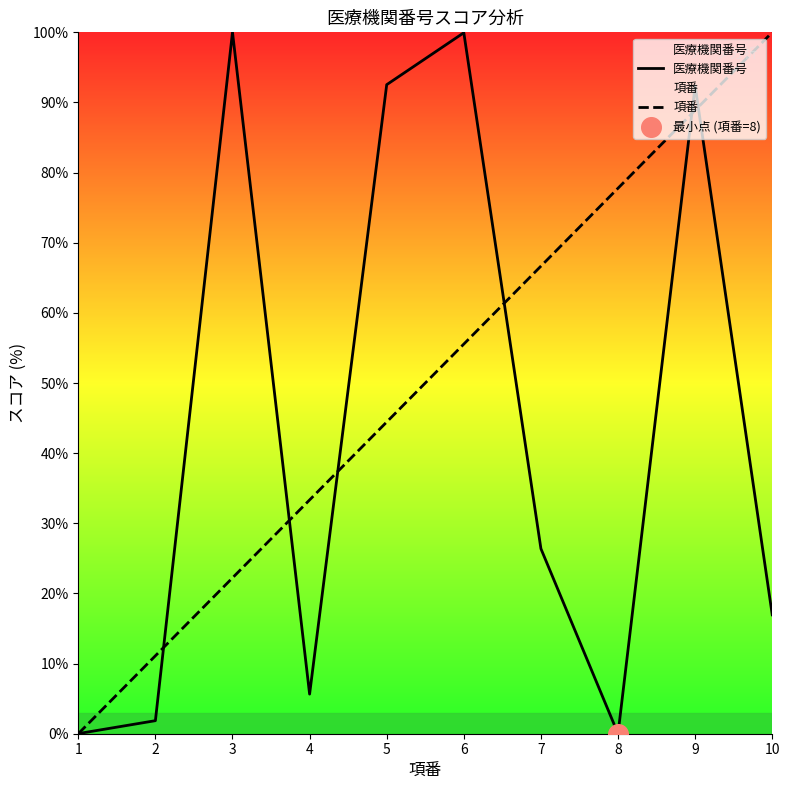

Which series has the largest Y range (max minus min)?

医療機関番号